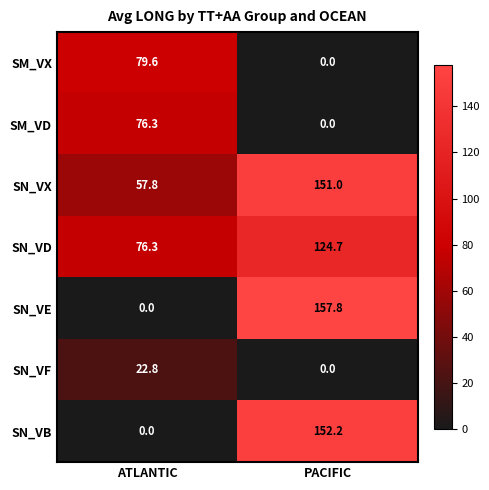

What is the difference between the maximum and minimum values in the SN_VB series?

152.2